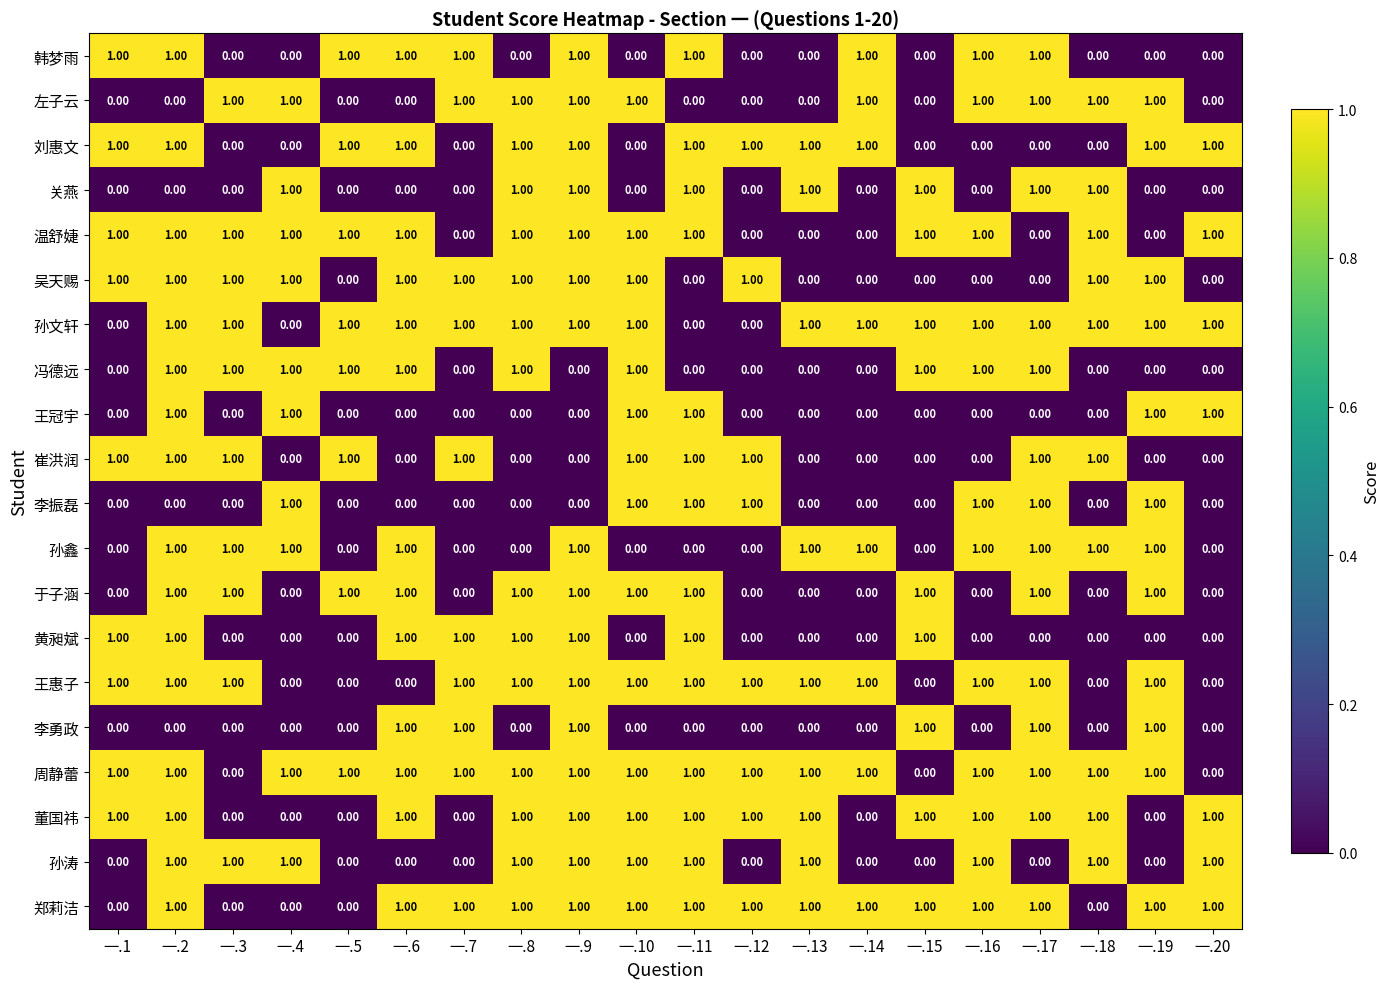

What is the total value across all series at 一.12?

8